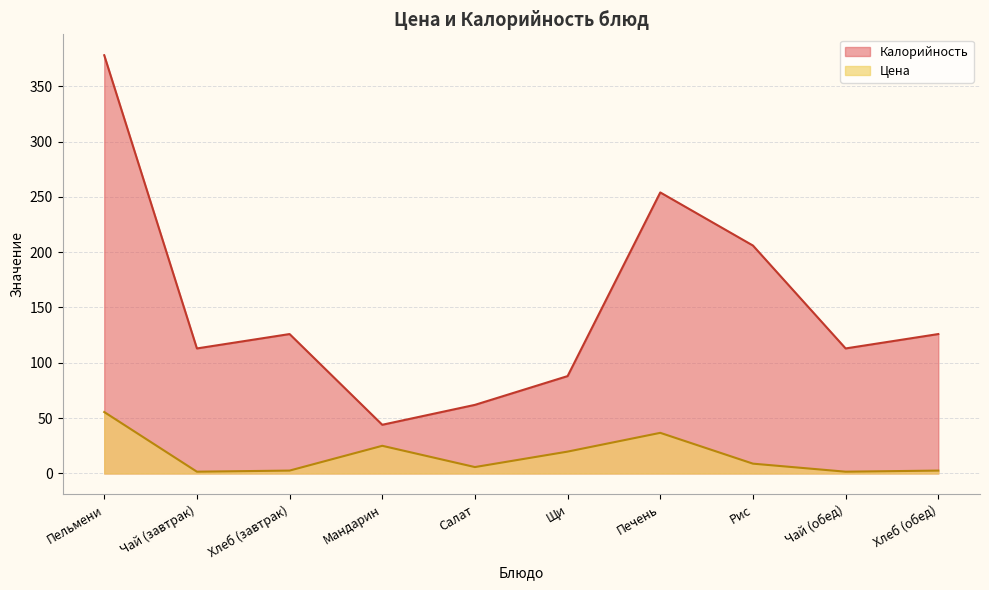

Does the chart display data point markers on the line(s)?

No